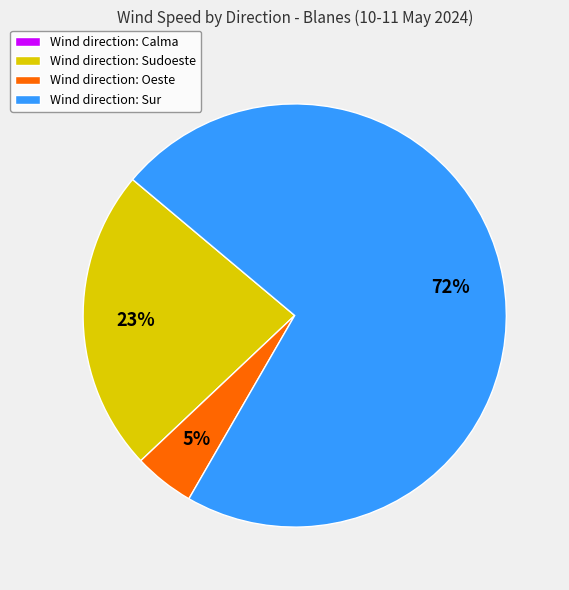

Which category has the biggest portion of the pie?

Wind direction: Sur